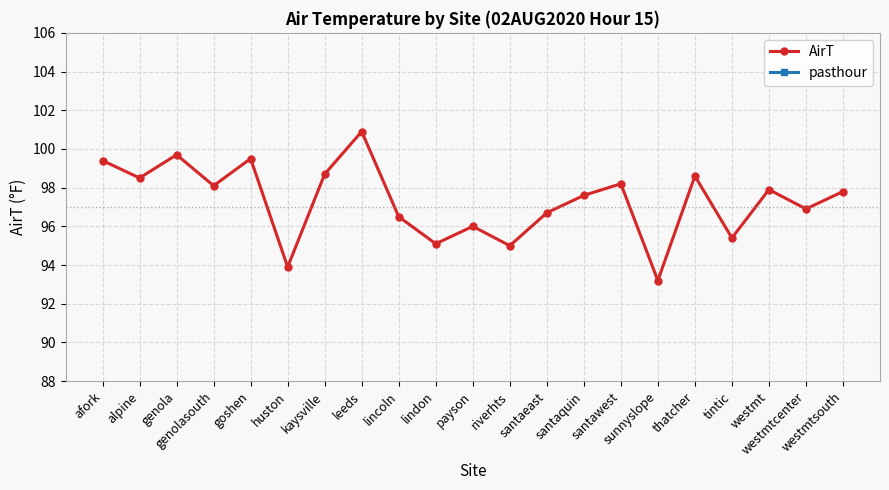

What is the average value of the pasthour series?

15.0